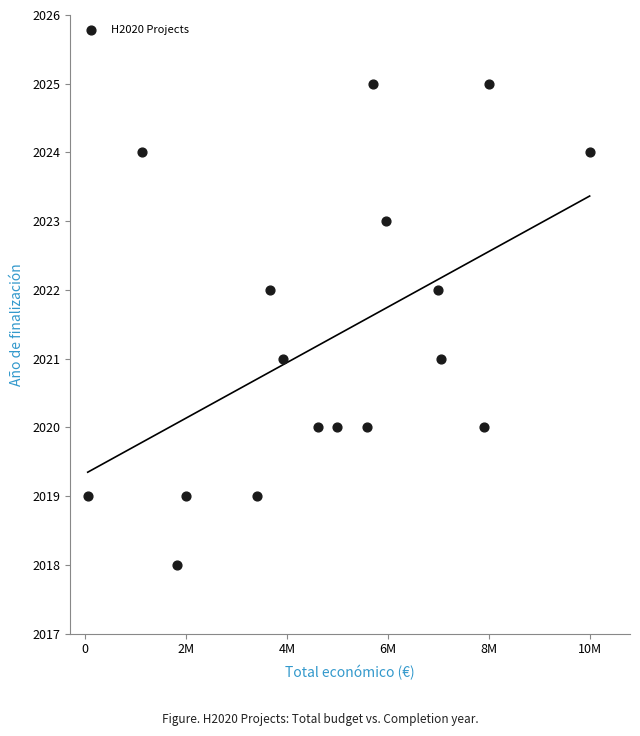

What is the range of X values (max minus min)?

9946280